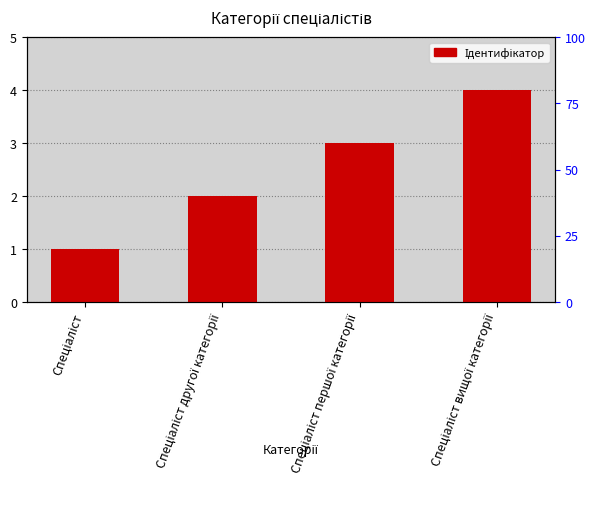

Is it true that the value at Спеціаліст вищої категорії is 4?

True